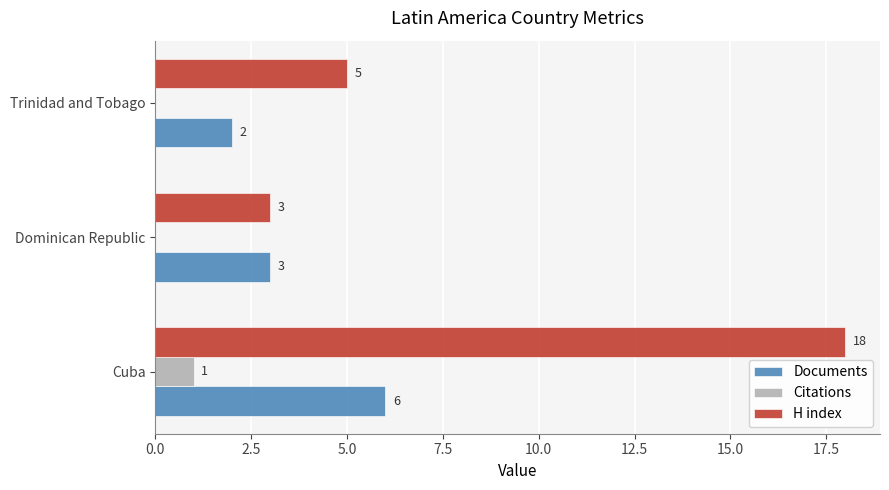

Which category has the highest value across all series?

Cuba